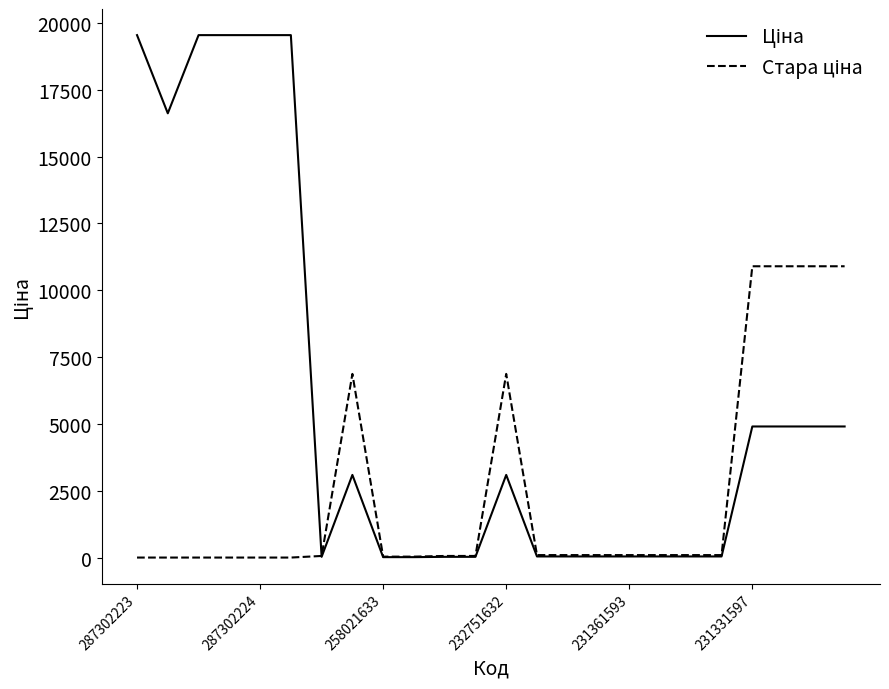

Count the number of data series in this chart.

2